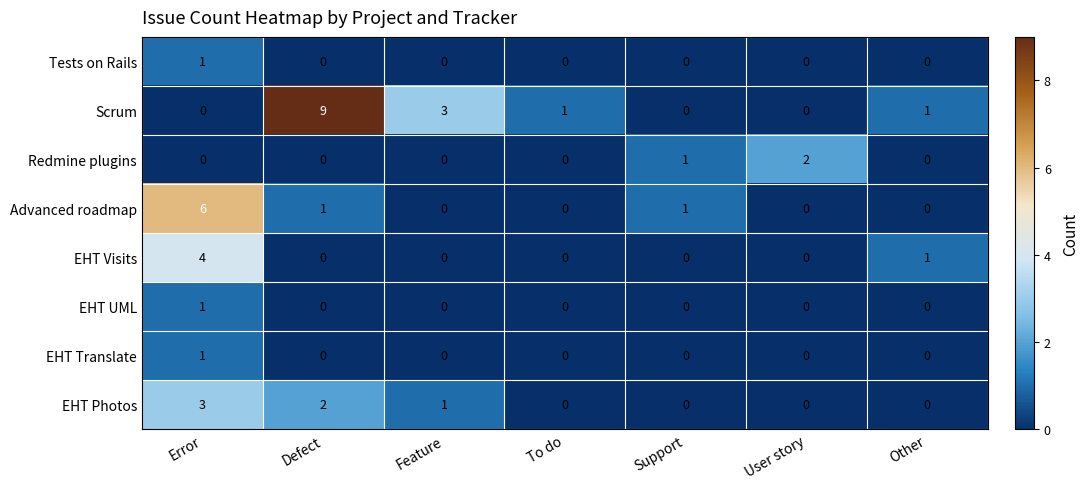

Between Error and Other, which series saw the biggest shift?

Advanced roadmap